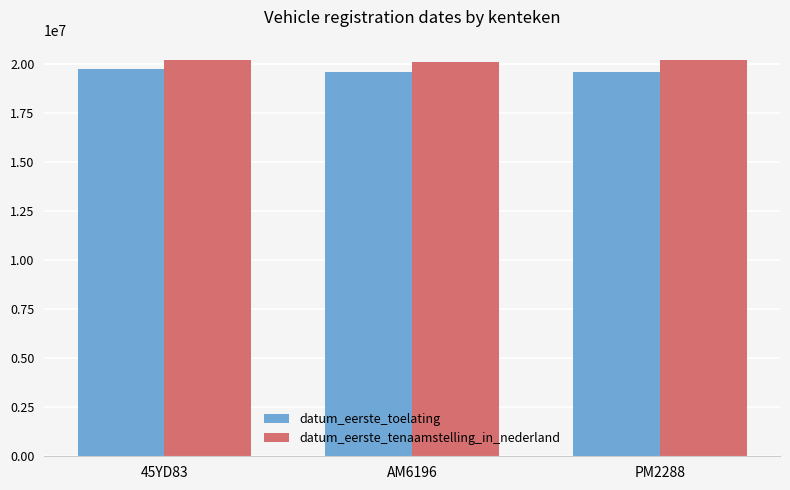

What is the difference between the maximum and minimum values in the datum_eerste_toelating series?

179897